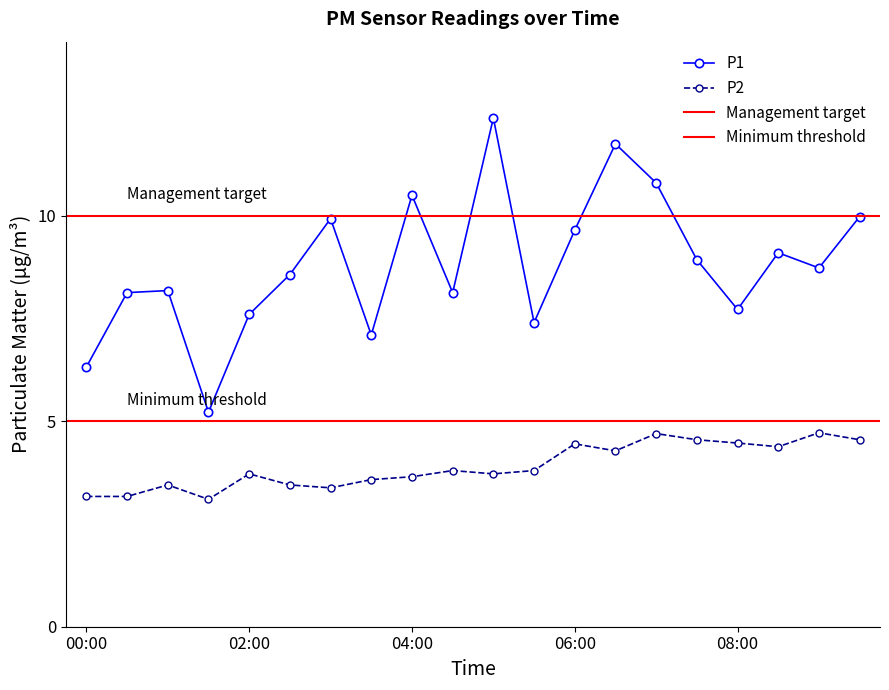

True or false: P2 and P1 cross at least once.

False